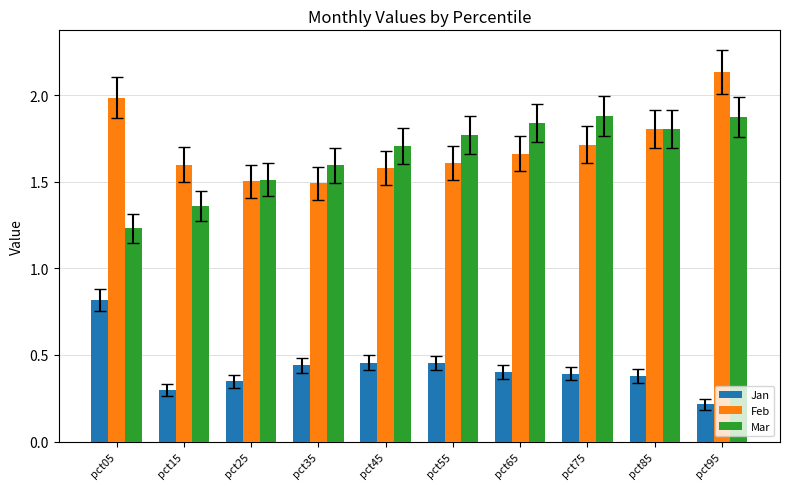

Which series changed the most between pct05 and pct65?

Mar